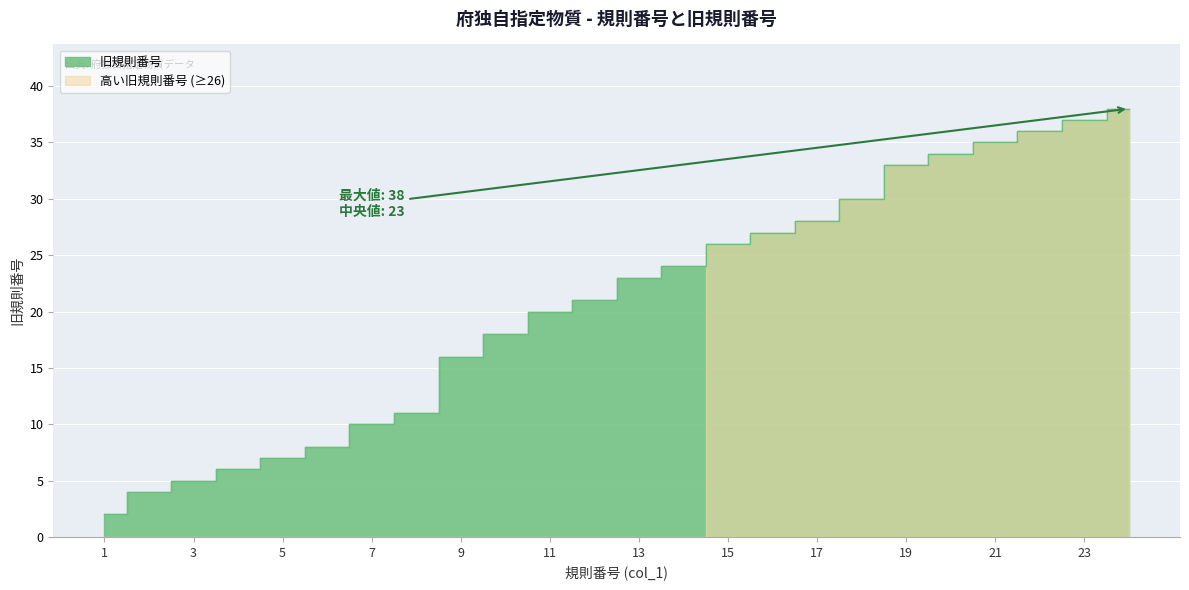

What is the value of the 11th point from the left?

20